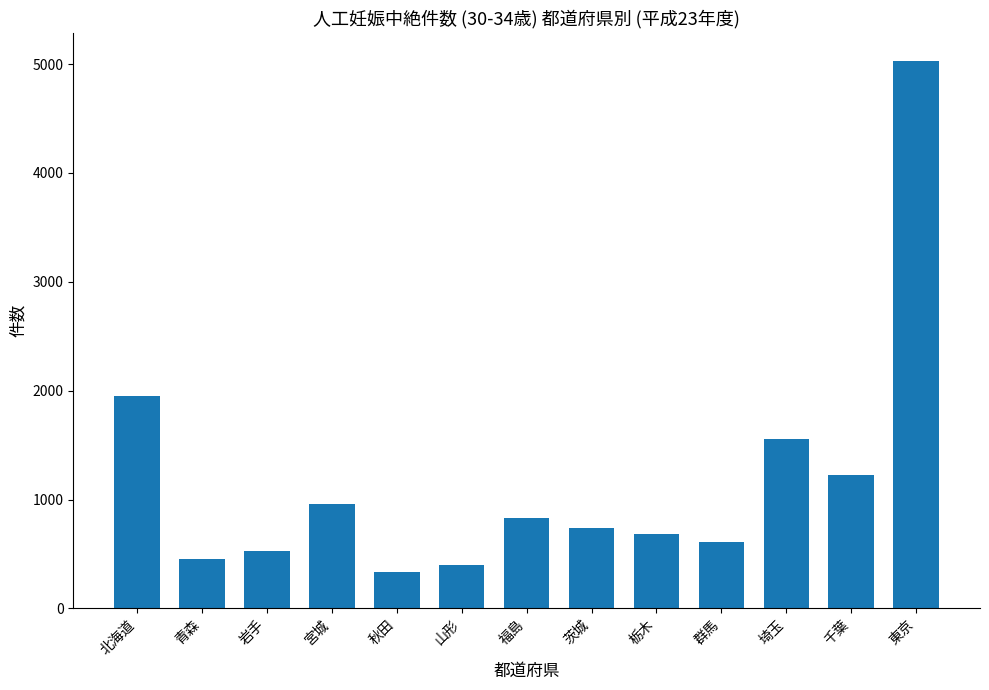

True or false: the data shows 1203 at 茨城.

False